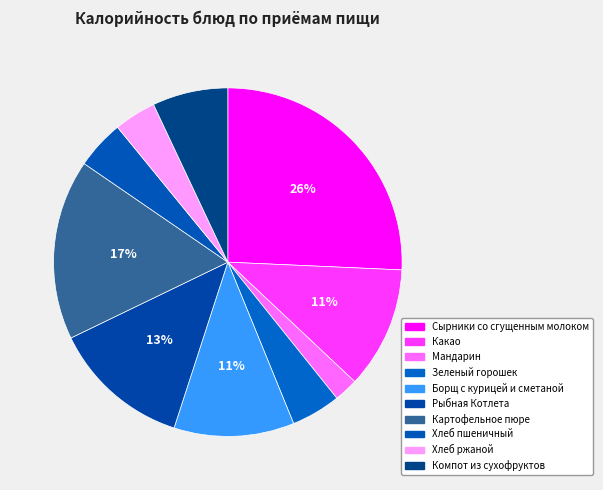

Count the number of slices in the pie.

10